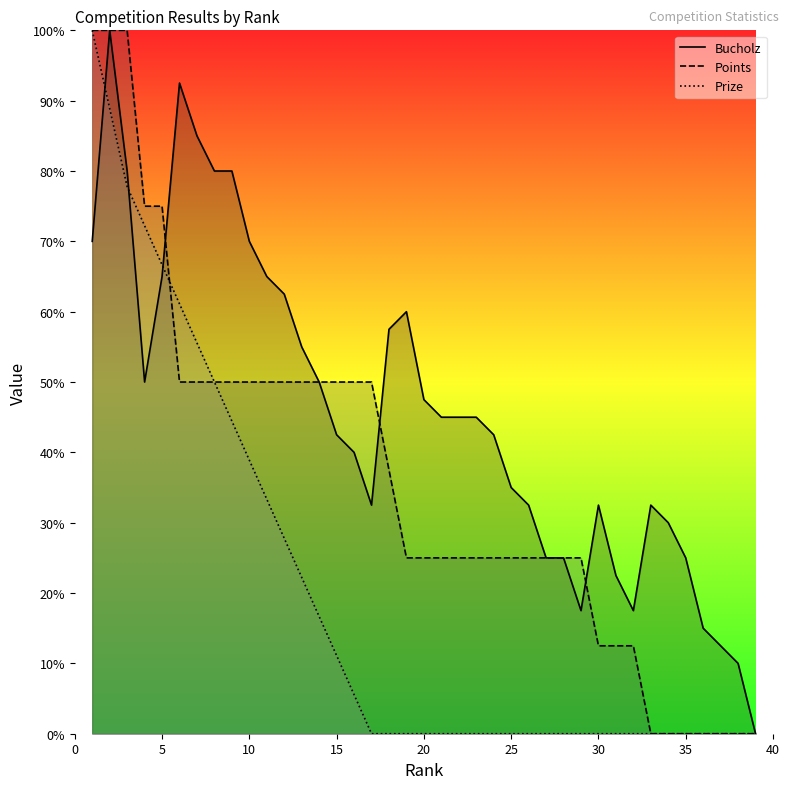

Which series changed the most between 13 and 37?

Points